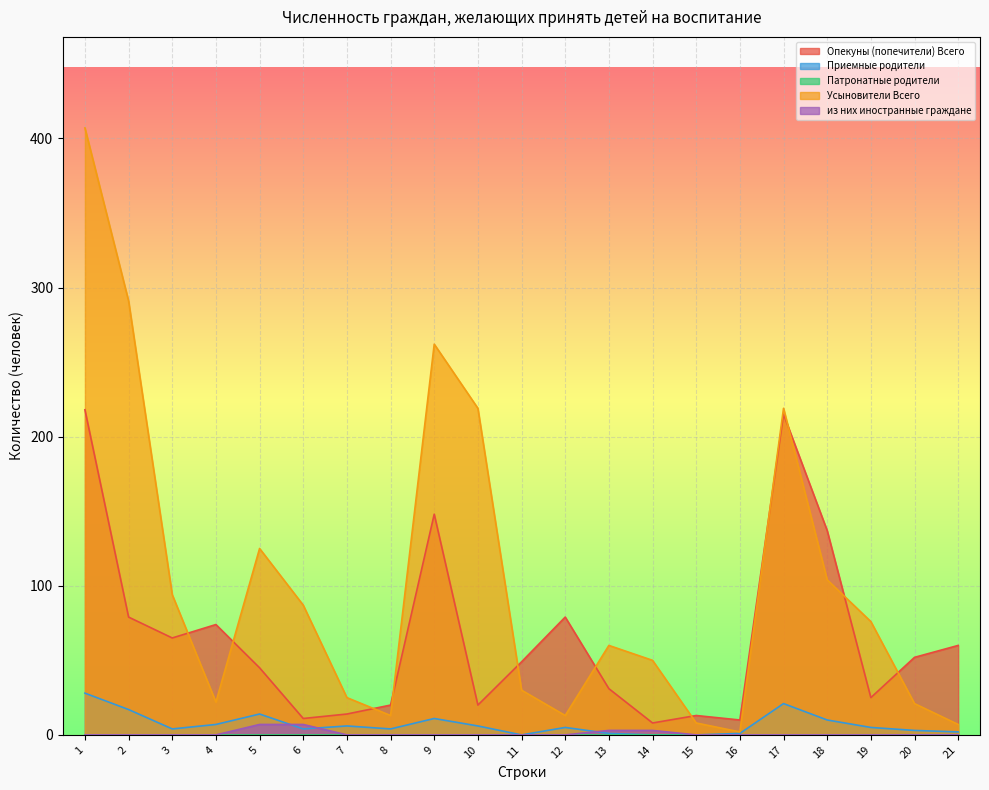

What is the maximum value shown in the chart?

407